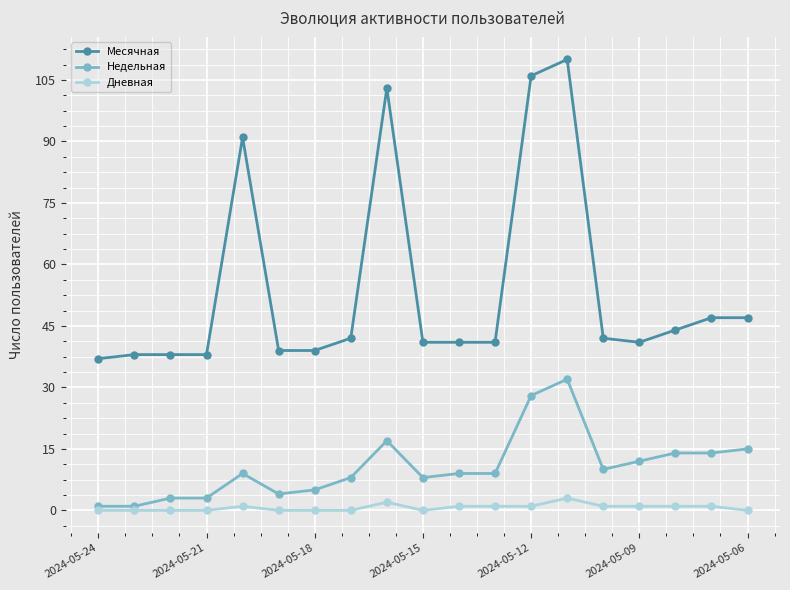

True or false: Месячная and Дневная cross at least once.

False